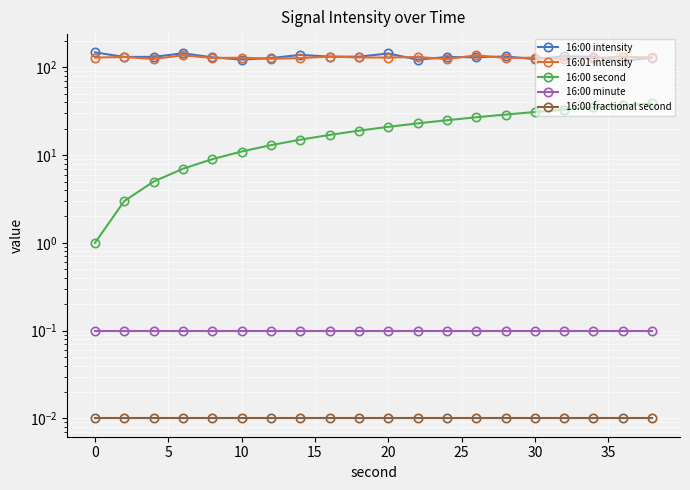

Reading right to left, extract all data points from this chart.

16:00 intensity: 128.7	119.1	132.1	134.0	124.2	133.1	130.4	131.2	122.5	144.1	132.5	132.7	138.8	127.7	122.7	130.2	144.8	131.8	131.6	148.1
16:01 intensity: 129.8	132.7	127.5	125.6	129.0	128.1	137.4	124.6	131.3	129.5	129.8	132.7	127.5	125.6	129.0	128.1	137.4	124.6	131.3	129.5
16:00 second: 39.0	37.0	35.0	33.0	31.0	29.0	27.0	25.0	23.0	21.0	19.0	17.0	15.0	13.0	11.0	9.0	7.0	5.0	3.0	1.0
16:00 minute: 0.1	0.1	0.1	0.1	0.1	0.1	0.1	0.1	0.1	0.1	0.1	0.1	0.1	0.1	0.1	0.1	0.1	0.1	0.1	0.1
16:00 fractional second: 0.0	0.0	0.0	0.0	0.0	0.0	0.0	0.0	0.0	0.0	0.0	0.0	0.0	0.0	0.0	0.0	0.0	0.0	0.0	0.0